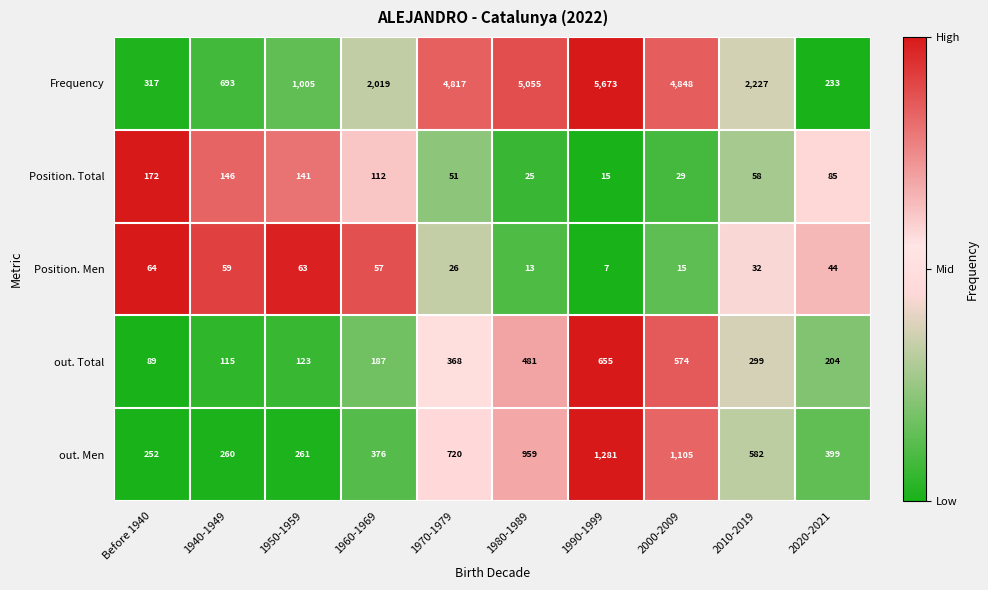

Which series changed the most between 1950-1959 and 1990-1999?

Frequency